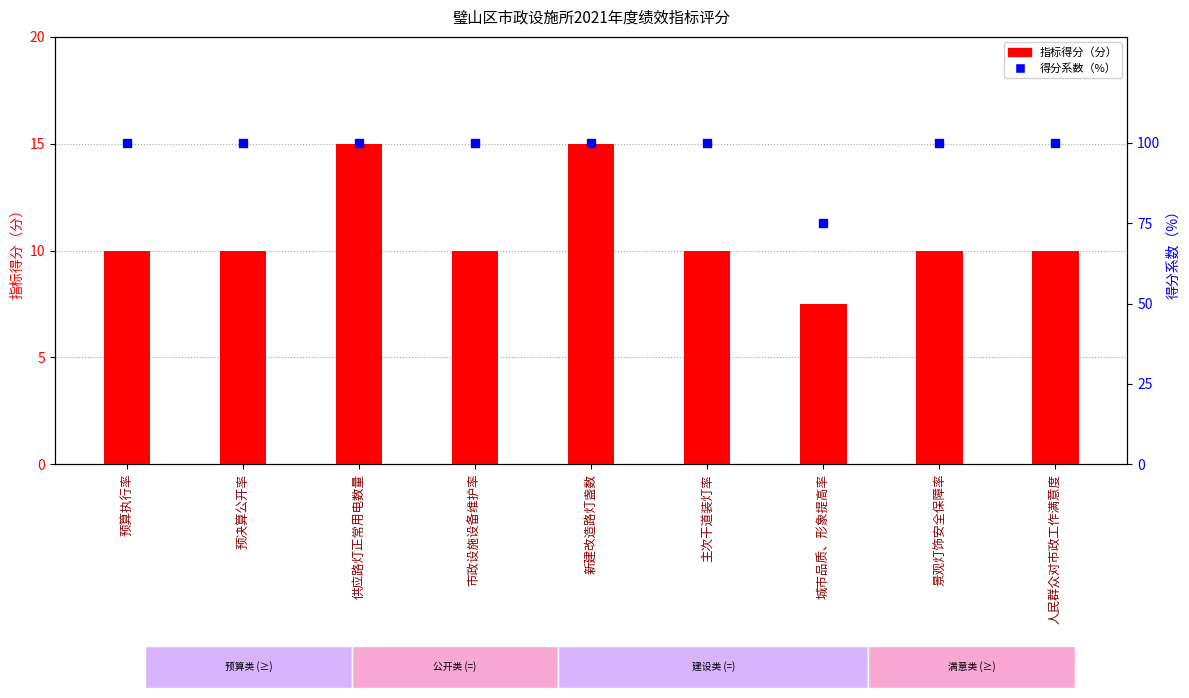

Is the value of 指标得分（分） at 景观灯饰安全保障率 greater than the value of 得分系数（%） at 城市品质、形象提高率?

No